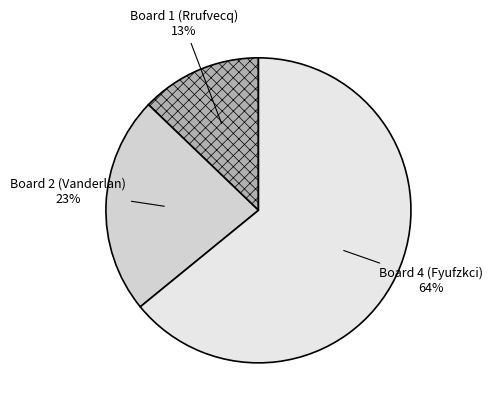

To the nearest percent, what percentage of the pie is Board 2 (Vanderlan)?

23%